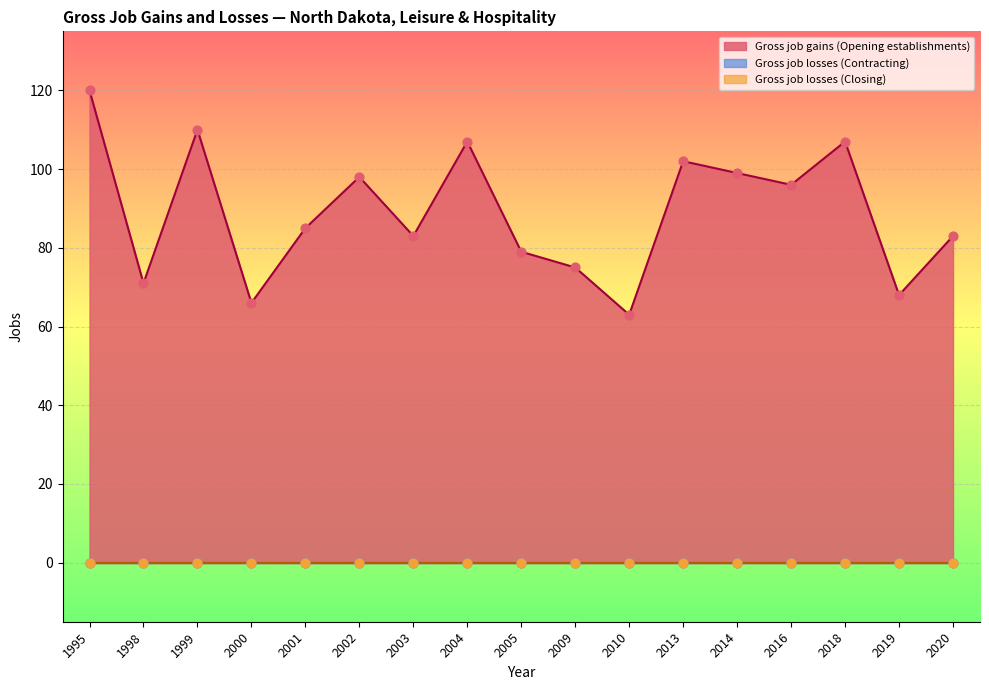

Which series has the largest total across all categories?

Gross job gains (Opening establishments)